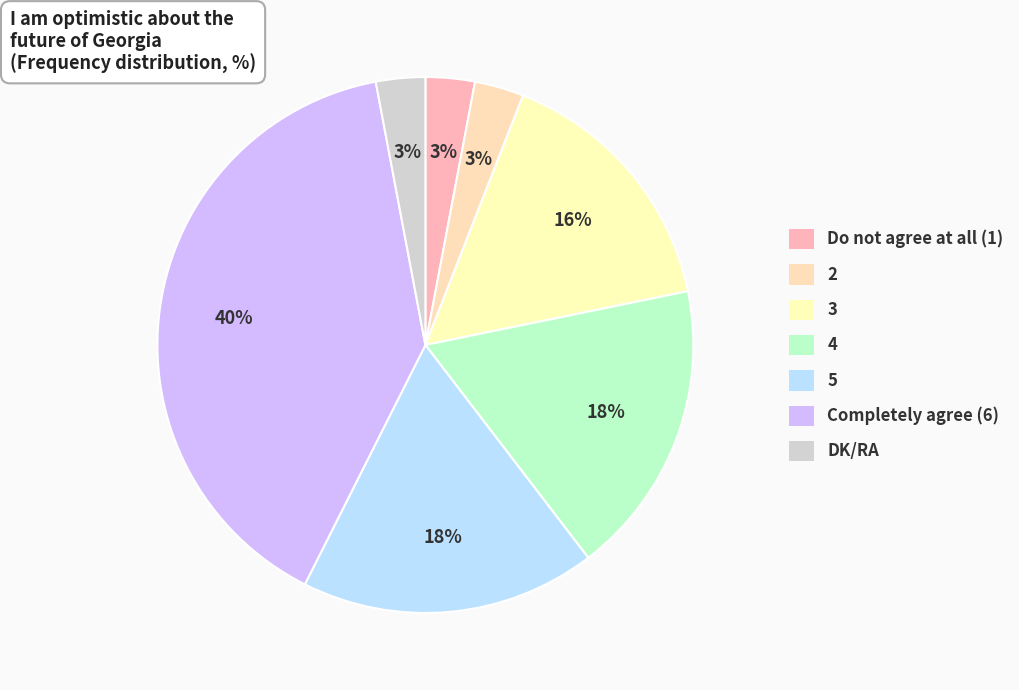

The 5 slice represents 25% of the pie. True or false?

False